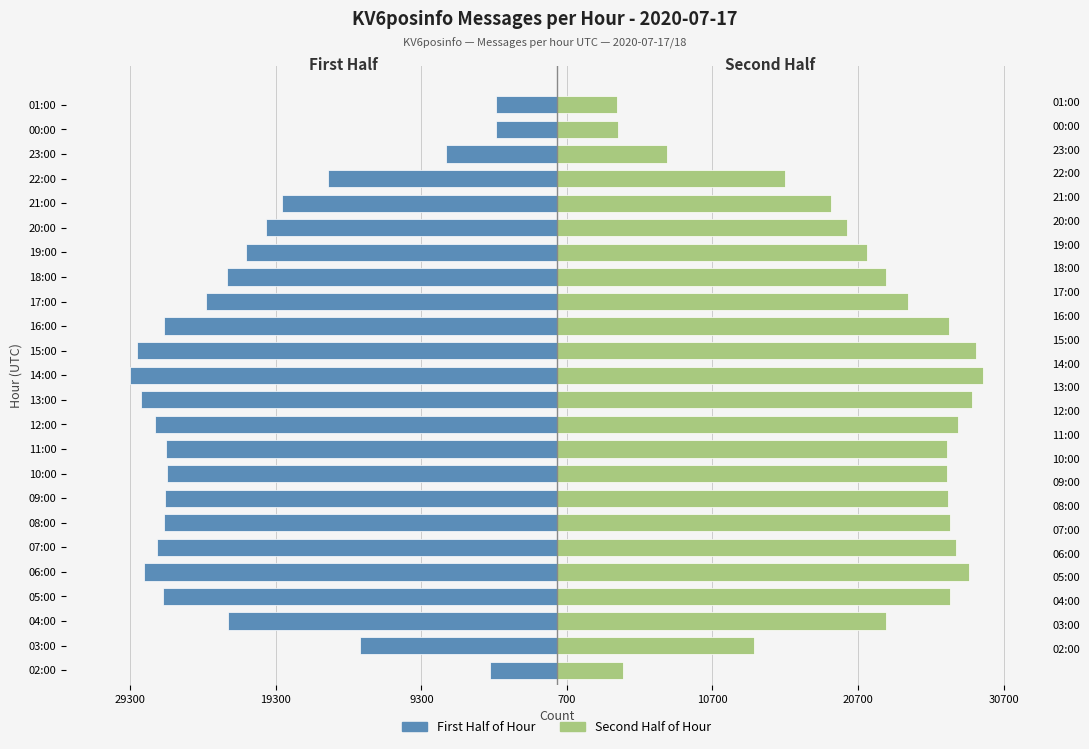

What is the label of the 3rd bar from the right?

23:00